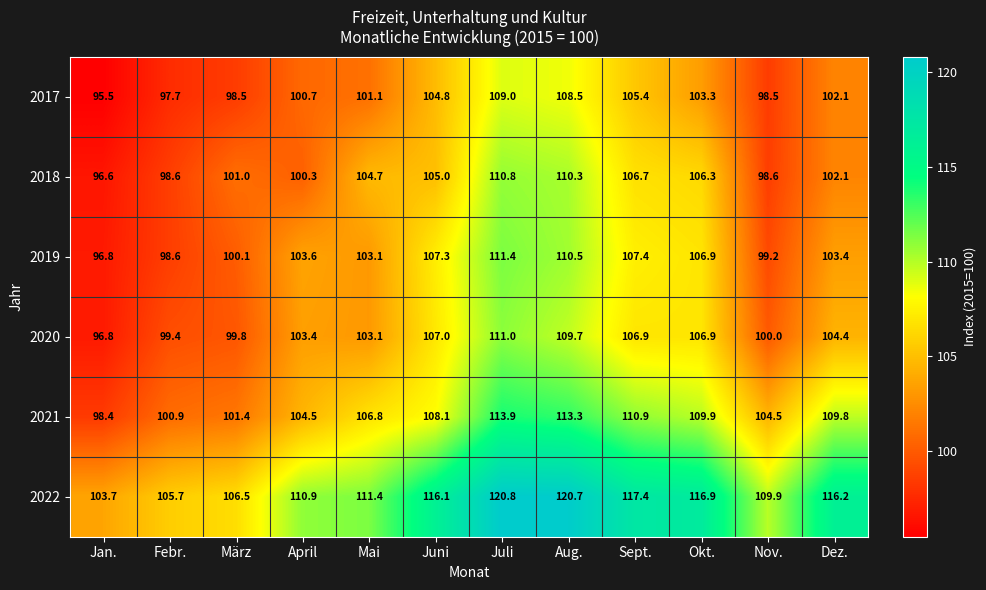

What is the difference between the highest and lowest values at Nov.?

11.4